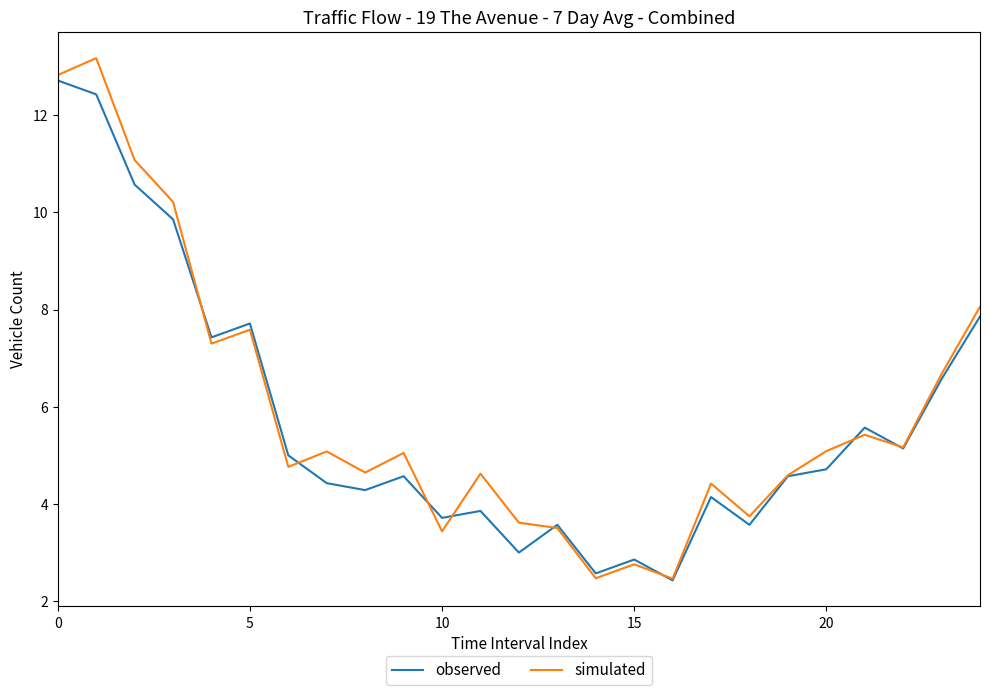

What is the minimum value shown in the chart?

2.4